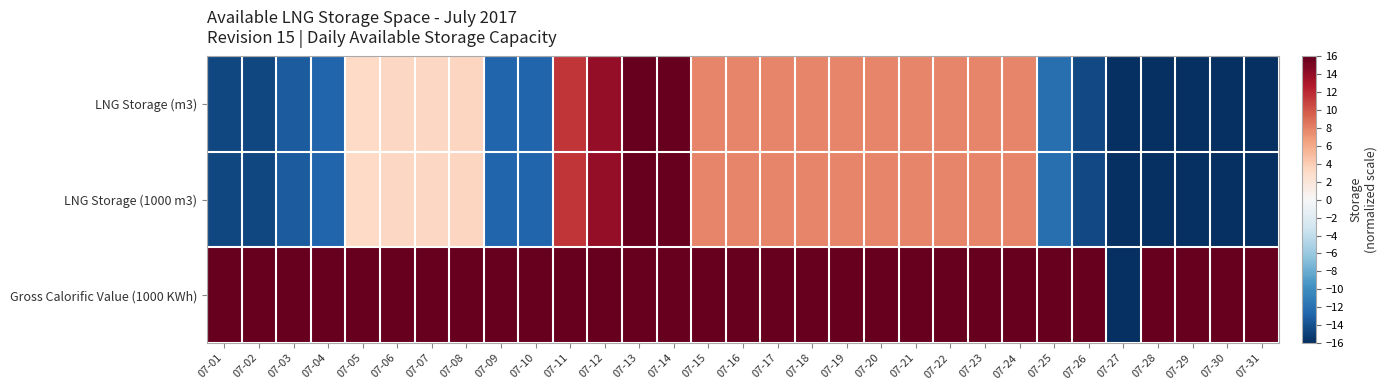

Reading left to right, what are all the values shown in this chart?

LNG Storage (m3): 07-01=-14.6	07-02=-14.5	07-03=-13.3	07-04=-12.7	07-05=3.2	07-06=3.4	07-07=3.3	07-08=3.4	07-09=-12.7	07-10=-12.7	07-11=11.4	07-12=14.1	07-13=16.0	07-14=16.0	07-15=7.9	07-16=7.9	07-17=7.9	07-18=7.9	07-19=7.9	07-20=7.9	07-21=7.9	07-22=7.9	07-23=7.9	07-24=7.9	07-25=-12.0	07-26=-14.4	07-27=-16.0	07-28=-15.9	07-29=-15.9	07-30=-15.9	07-31=-15.9
LNG Storage (1000 m3): 07-01=-14.6	07-02=-14.5	07-03=-13.3	07-04=-12.7	07-05=3.2	07-06=3.4	07-07=3.3	07-08=3.4	07-09=-12.7	07-10=-12.7	07-11=11.4	07-12=14.1	07-13=16.0	07-14=16.0	07-15=7.9	07-16=7.9	07-17=7.9	07-18=7.9	07-19=7.9	07-20=7.9	07-21=7.9	07-22=7.9	07-23=7.9	07-24=7.9	07-25=-12.0	07-26=-14.4	07-27=-16.0	07-28=-15.9	07-29=-15.9	07-30=-15.9	07-31=-15.9
Gross Calorific Value (1000 KWh): 07-01=16.0	07-02=16.0	07-03=16.0	07-04=16.0	07-05=16.0	07-06=16.0	07-07=16.0	07-08=16.0	07-09=16.0	07-10=16.0	07-11=16.0	07-12=16.0	07-13=16.0	07-14=16.0	07-15=16.0	07-16=16.0	07-17=16.0	07-18=16.0	07-19=16.0	07-20=16.0	07-21=16.0	07-22=16.0	07-23=16.0	07-24=16.0	07-25=16.0	07-26=16.0	07-27=-16.0	07-28=16.0	07-29=16.0	07-30=16.0	07-31=16.0